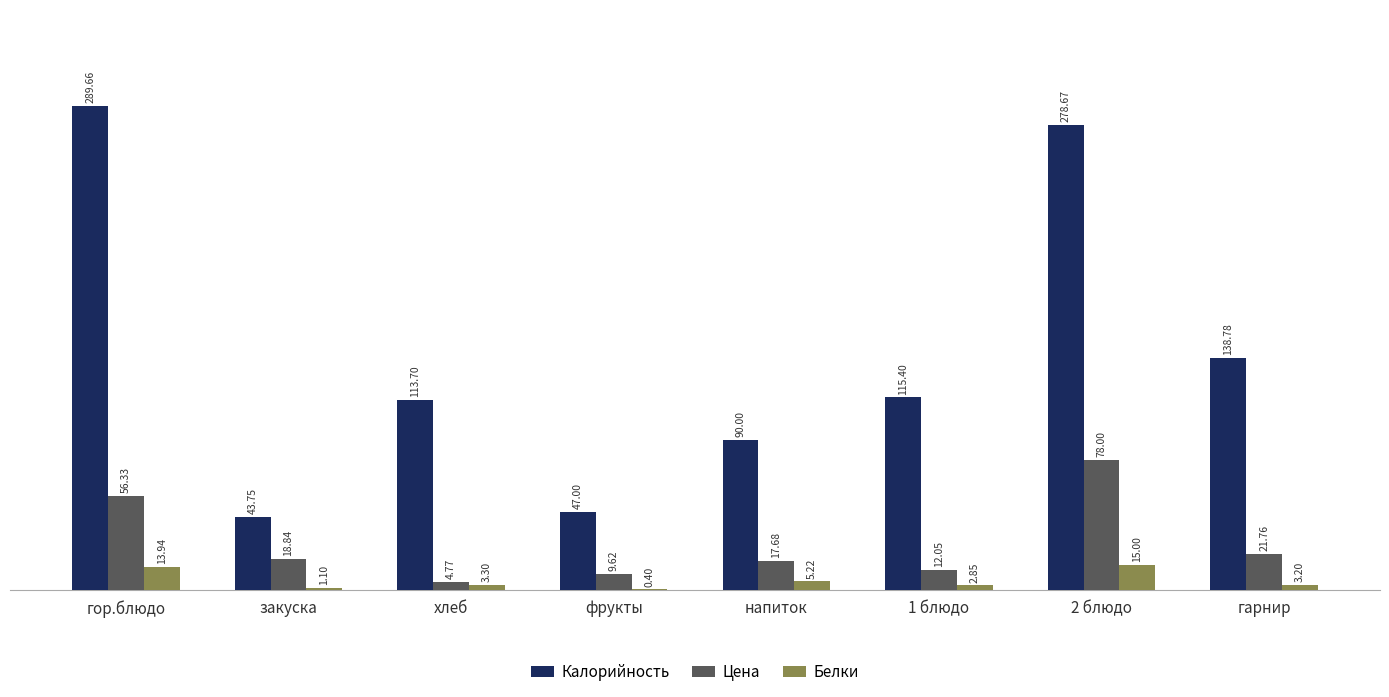

What is the total value across all series at гор.блюдо?

359.9